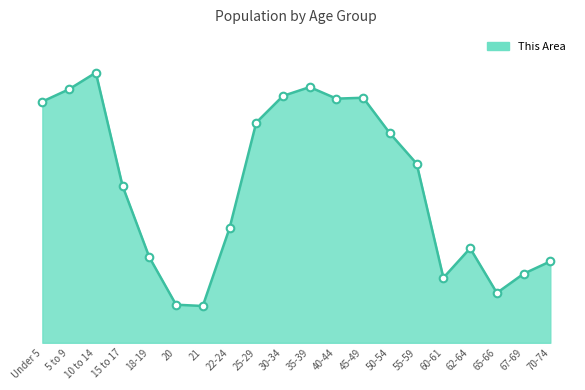

What is the change in value from 18-19 to 65-66?

-854